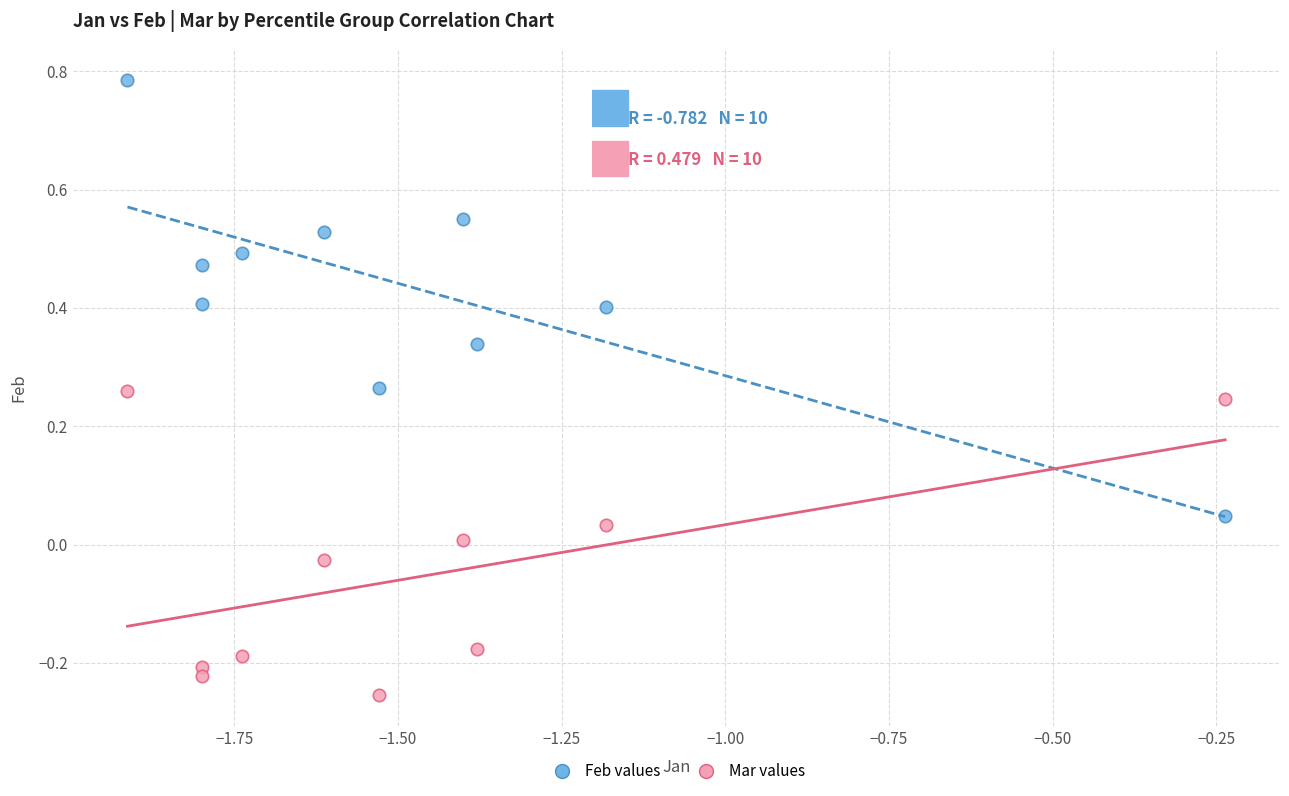

Which series reaches the maximum Y coordinate?

Feb values